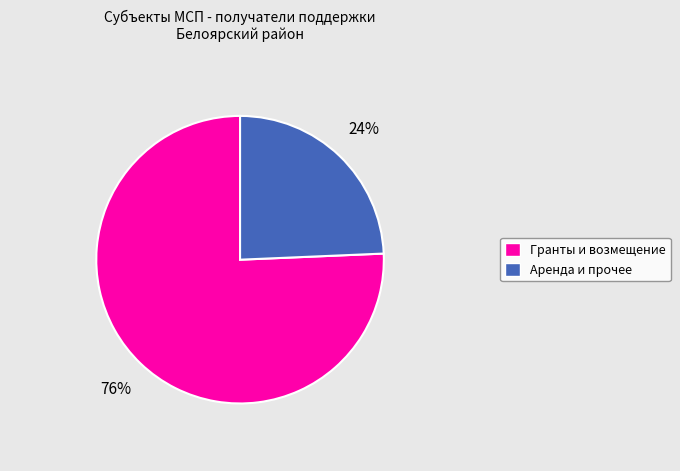

Is there a majority slice in this chart?

Yes